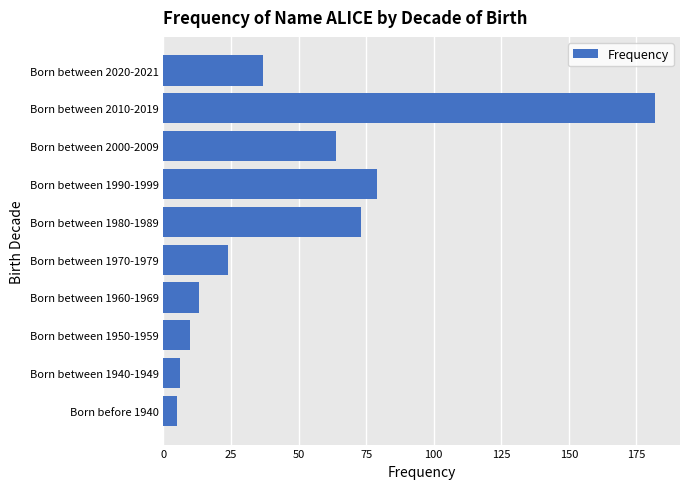

Reading bottom to top, extract all data points from this chart.

Born before 1940=5	Born between 1940-1949=6	Born between 1950-1959=10	Born between 1960-1969=13	Born between 1970-1979=24	Born between 1980-1989=73	Born between 1990-1999=79	Born between 2000-2009=64	Born between 2010-2019=182	Born between 2020-2021=37